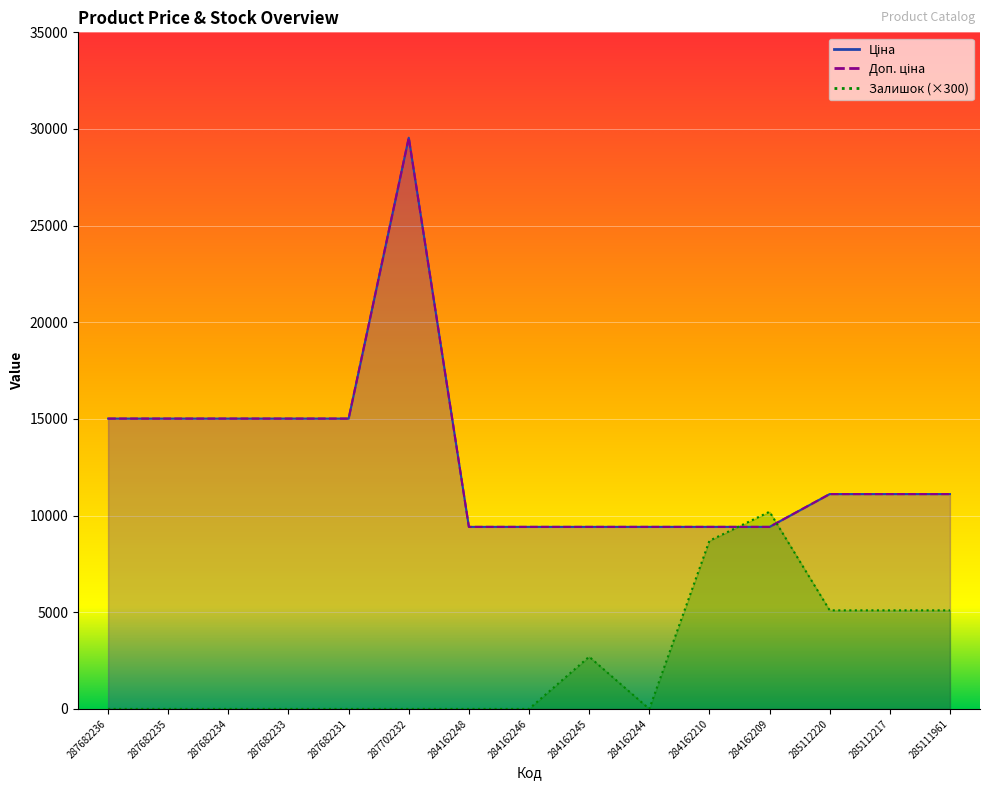

How many data points does each series have?

15